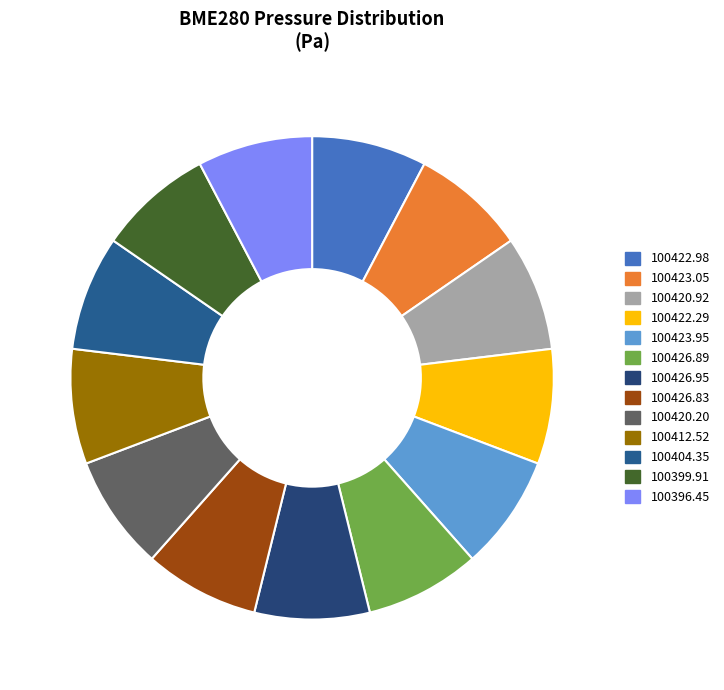

How many slices are in this pie chart?

13